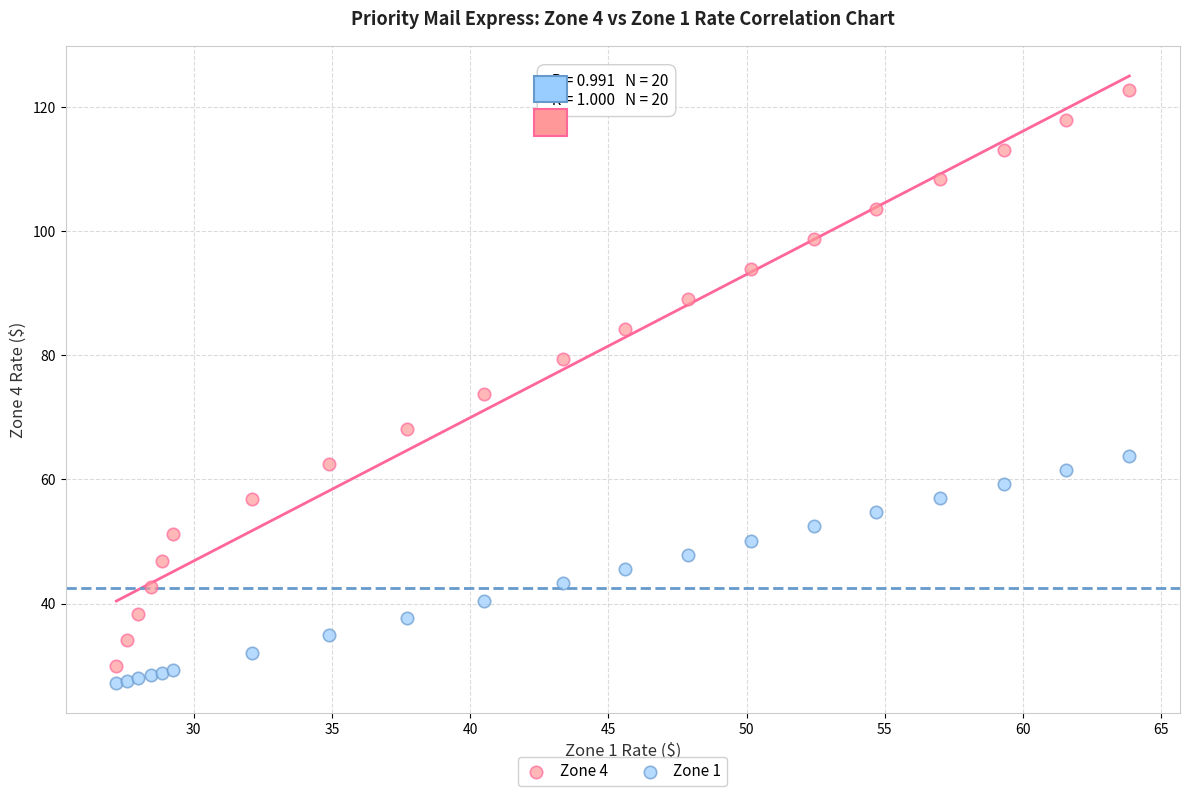

Which series contains the highest Y value?

Zone 4